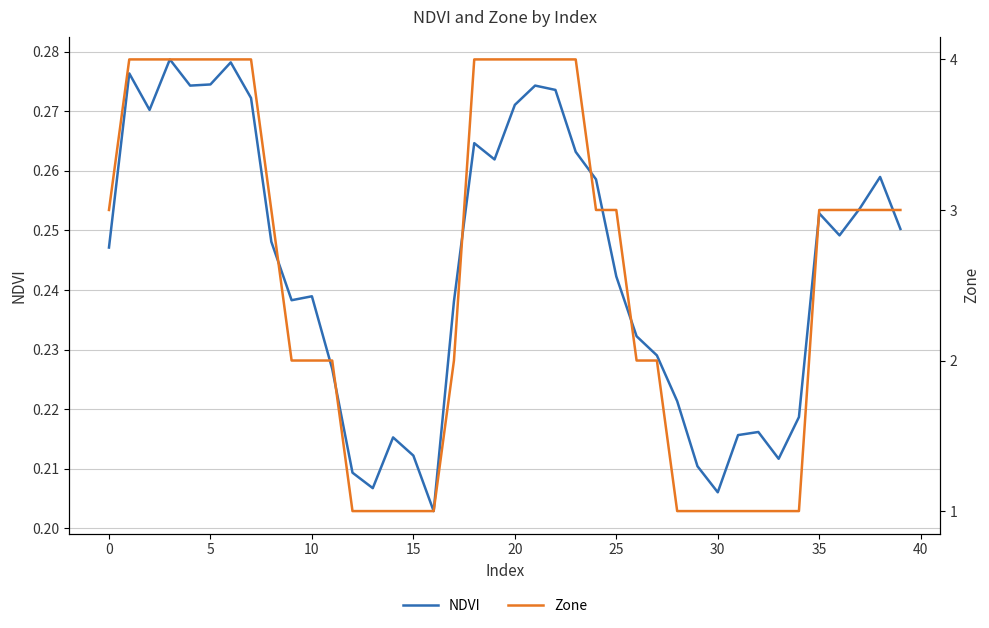

What is the total value across all series at 11?

2.2